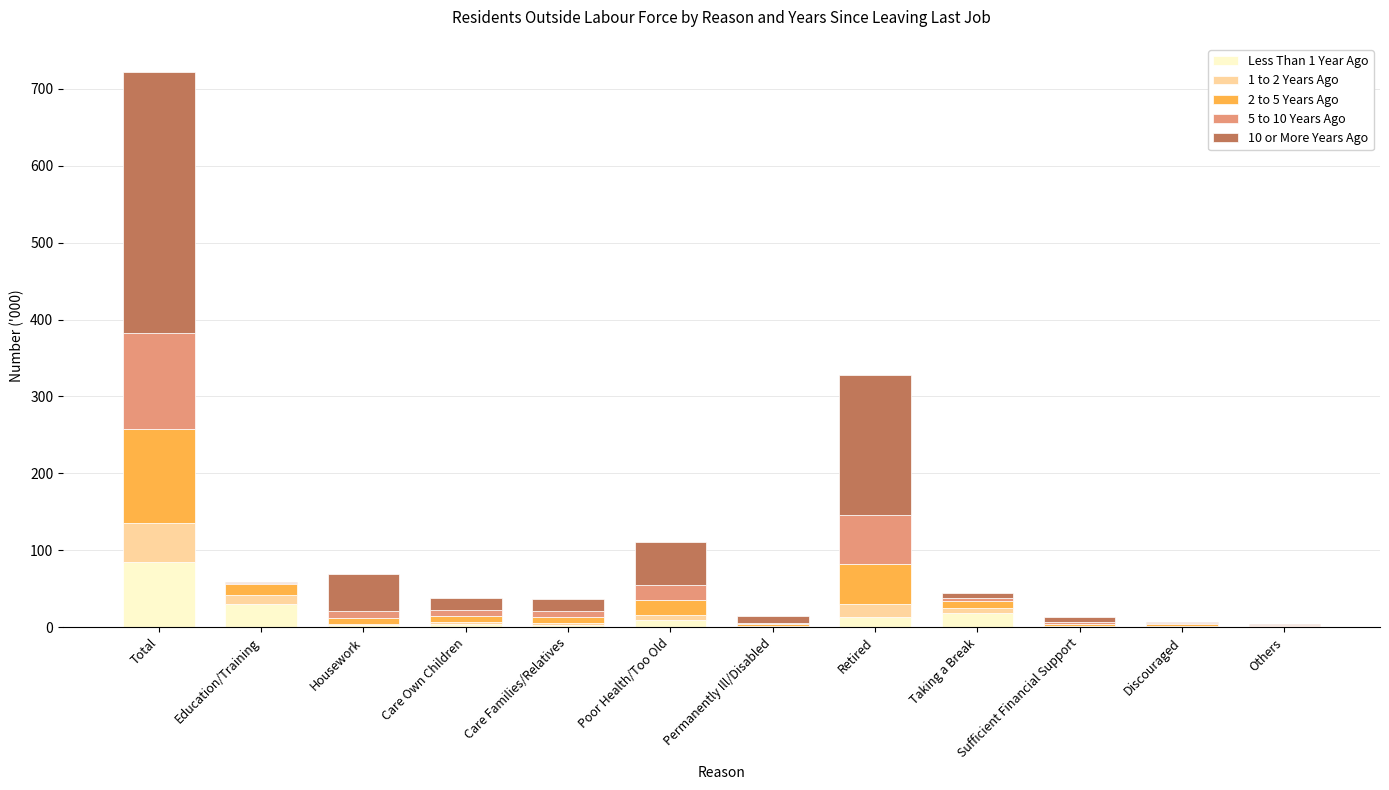

At which category is the sum across all series the highest?

Total